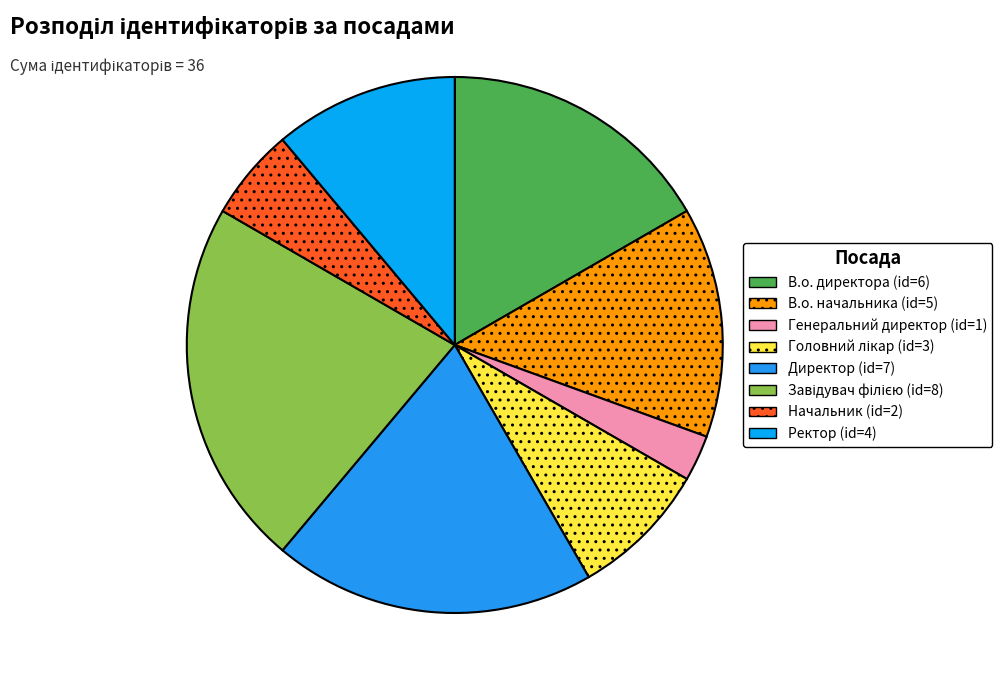

Which slice is the smallest?

Генеральний директор